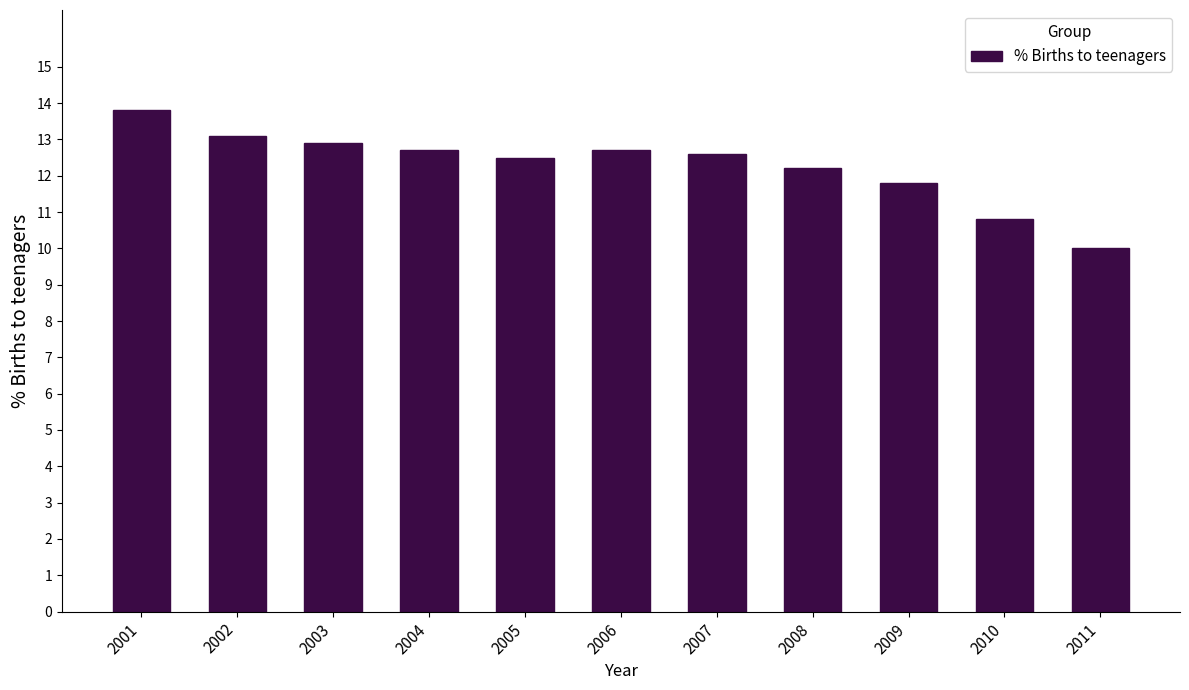

Reading right to left, transcribe all the data shown in this chart.

10.0	10.8	11.8	12.2	12.6	12.7	12.5	12.7	12.9	13.1	13.8